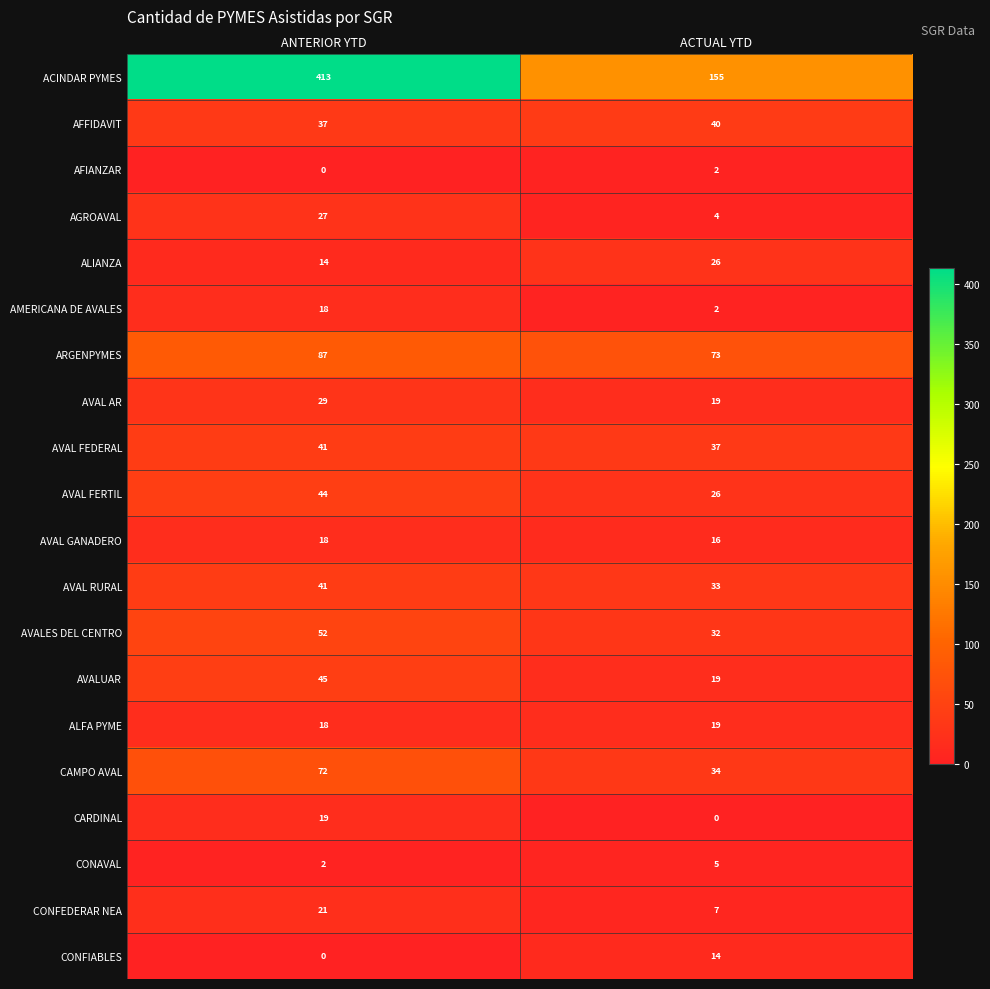

What is the total value across all series at ACTUAL YTD?

563